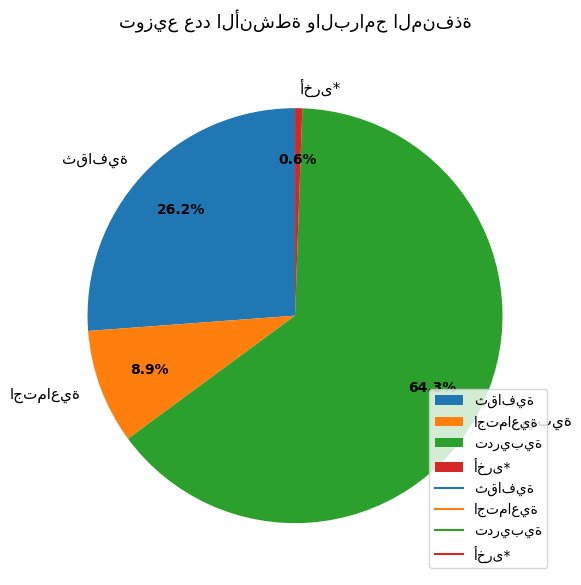

What is the ratio of the value at ثقافية to the value at تدريبية?

0.4